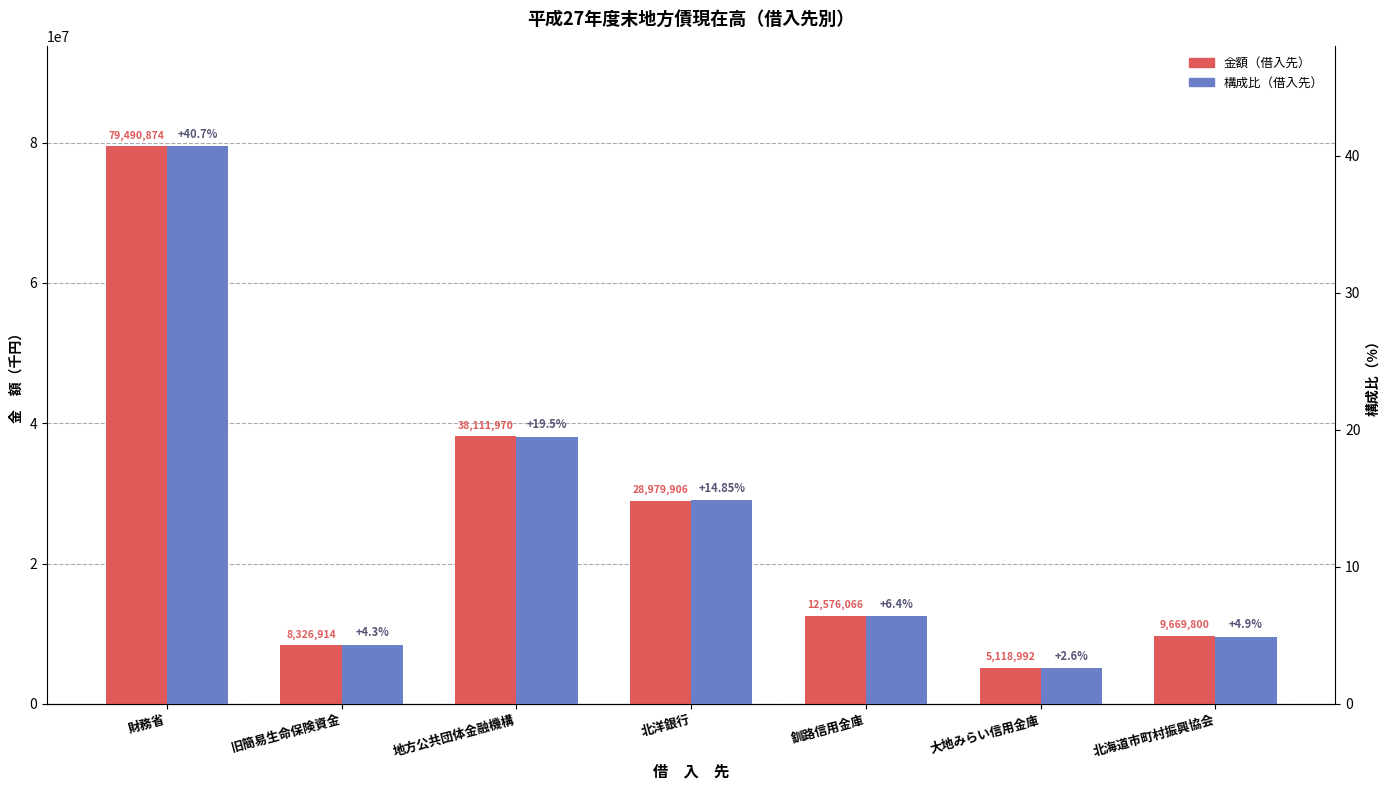

Does the chart contain any negative values?

No